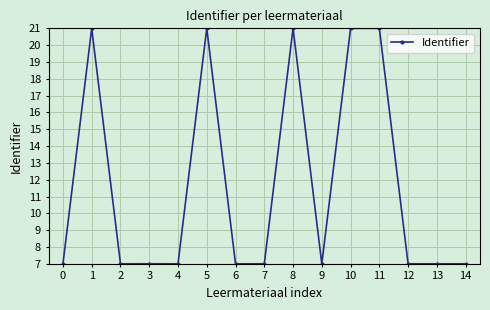

True or false: the data shows 1.9 at 5.

False